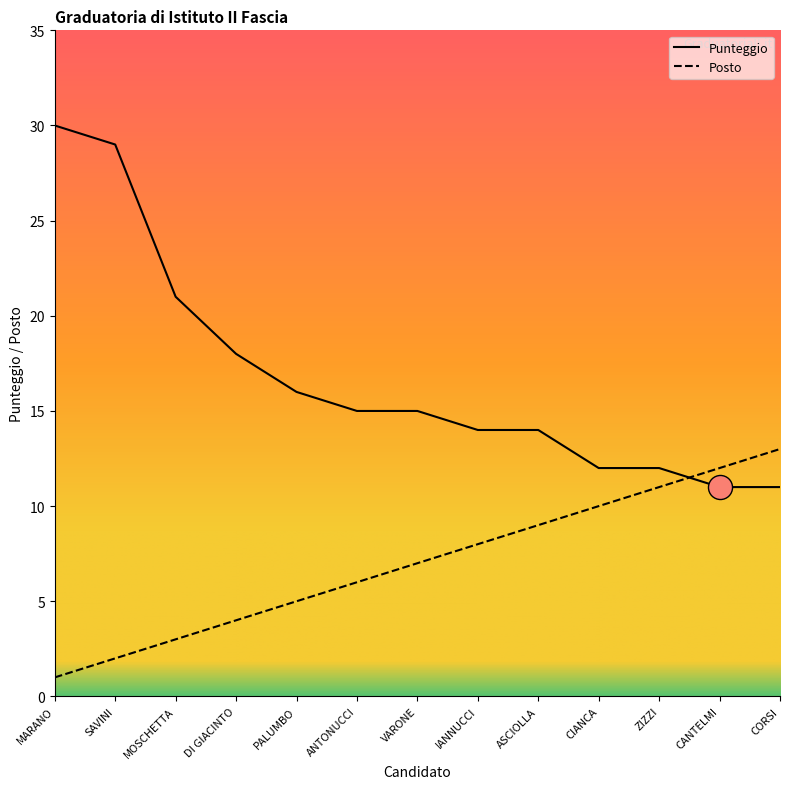

Is the value of Punteggio at PALUMBO greater than the value of Posto at MOSCHETTA?

Yes